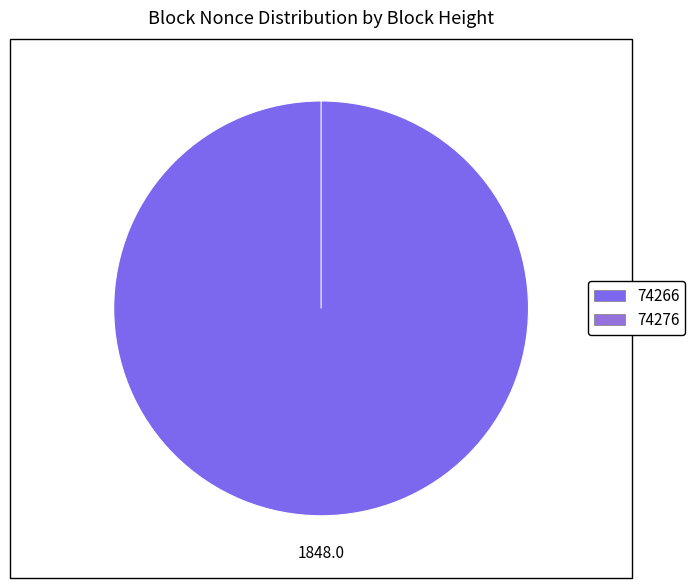

To the nearest percent, what is the average slice percentage?

50%